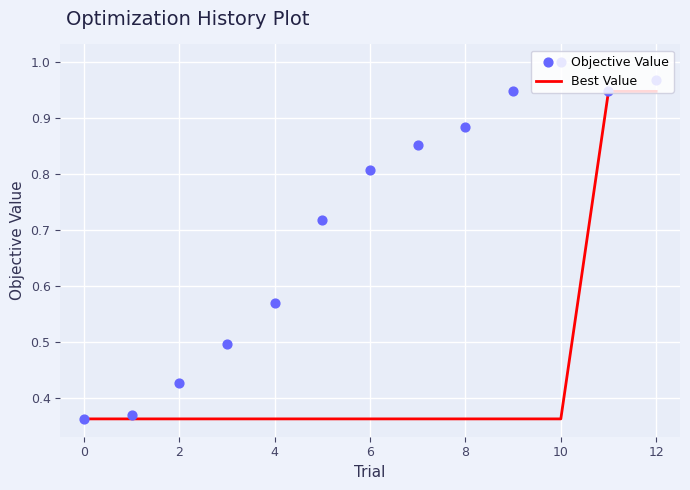

Is the value of Best Value at 9 greater than the value of Objective Value at 9?

No